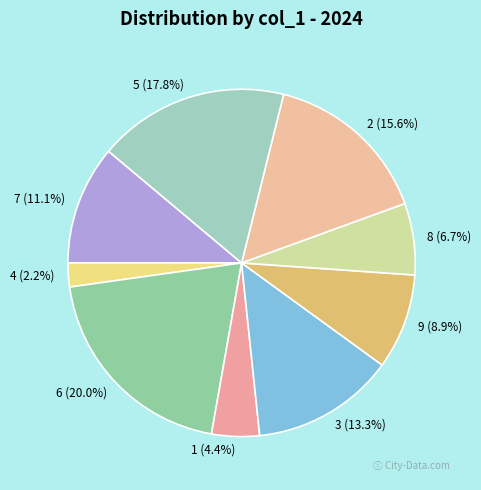

Combined, what portion of the pie is 7 and 2?

26.7%